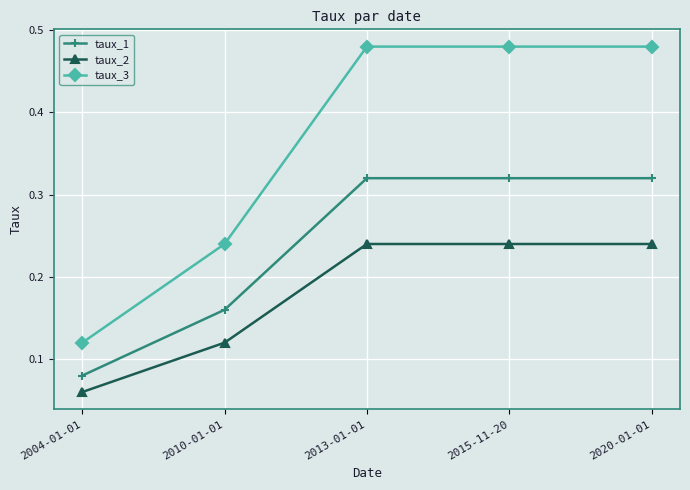

List the series in order of their overall mean, highest first.

taux_3, taux_1, taux_2